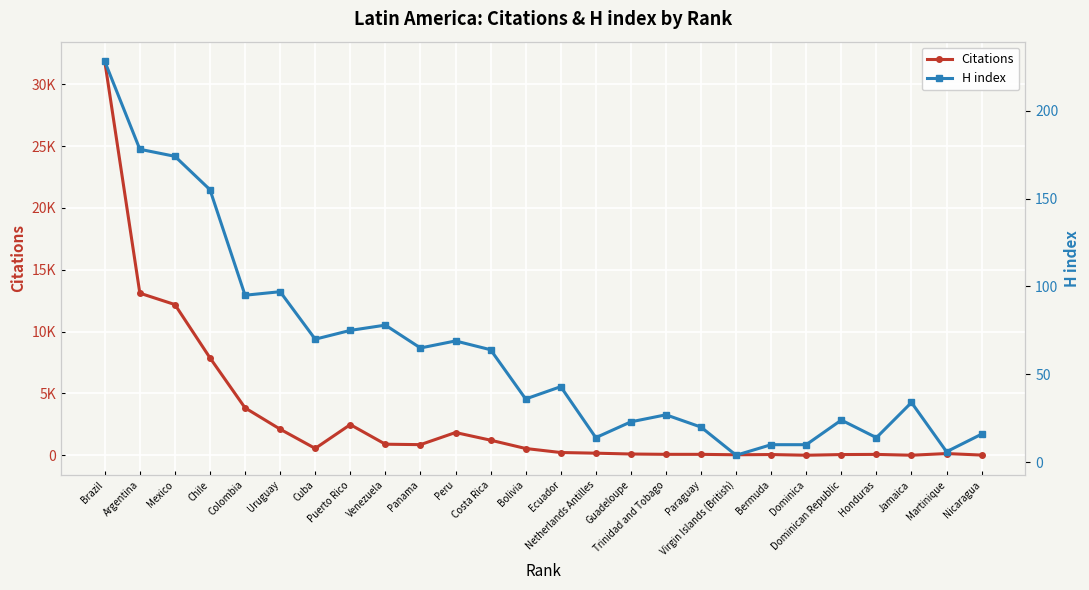

True or false: Citations has a value of 73 at Dominican Republic.

False